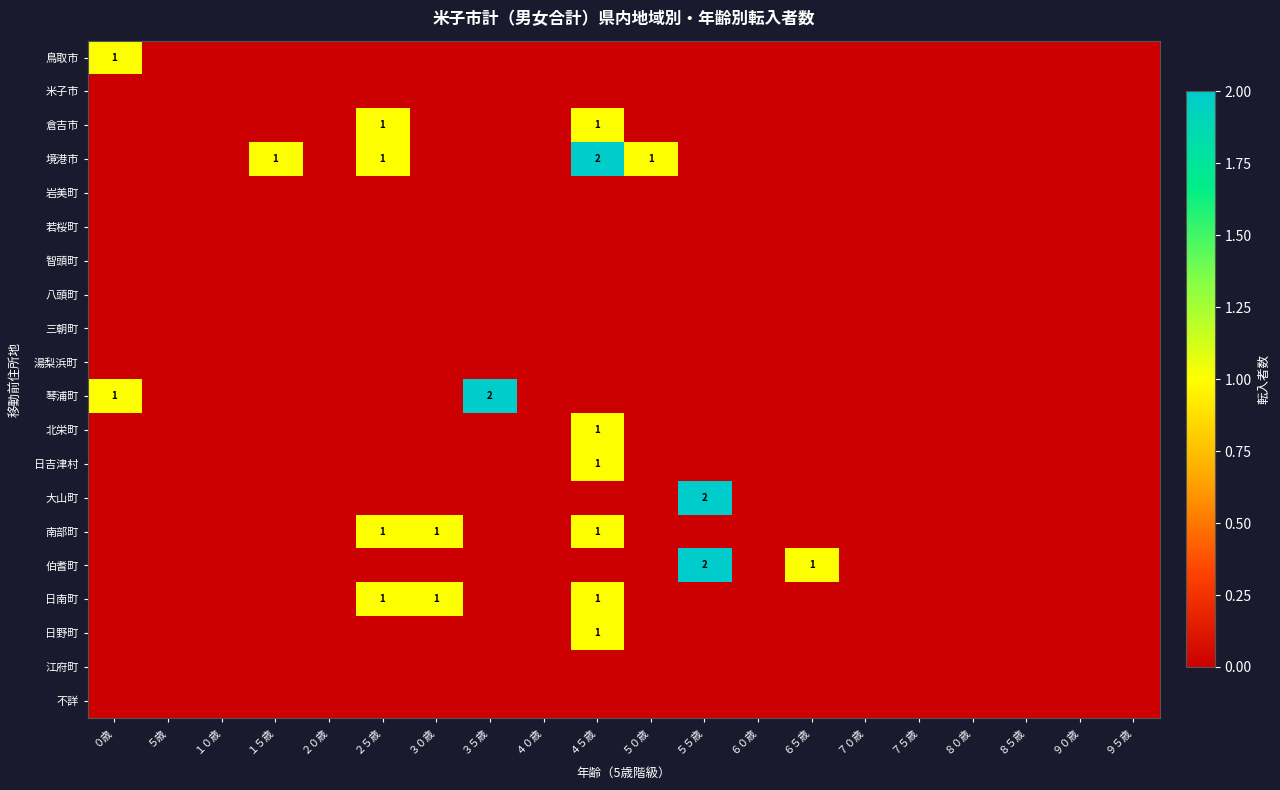

At which label is 鳥取市 closest to 0?

５歳